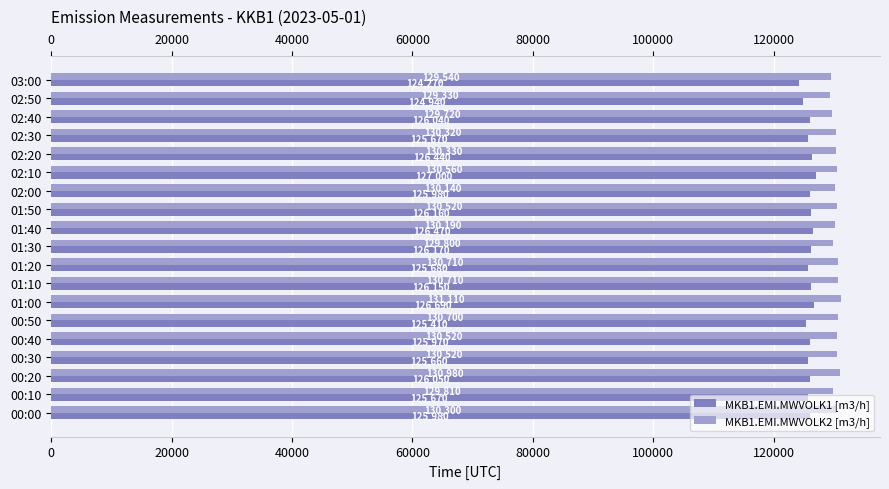

How many categories are shown in the chart?

19